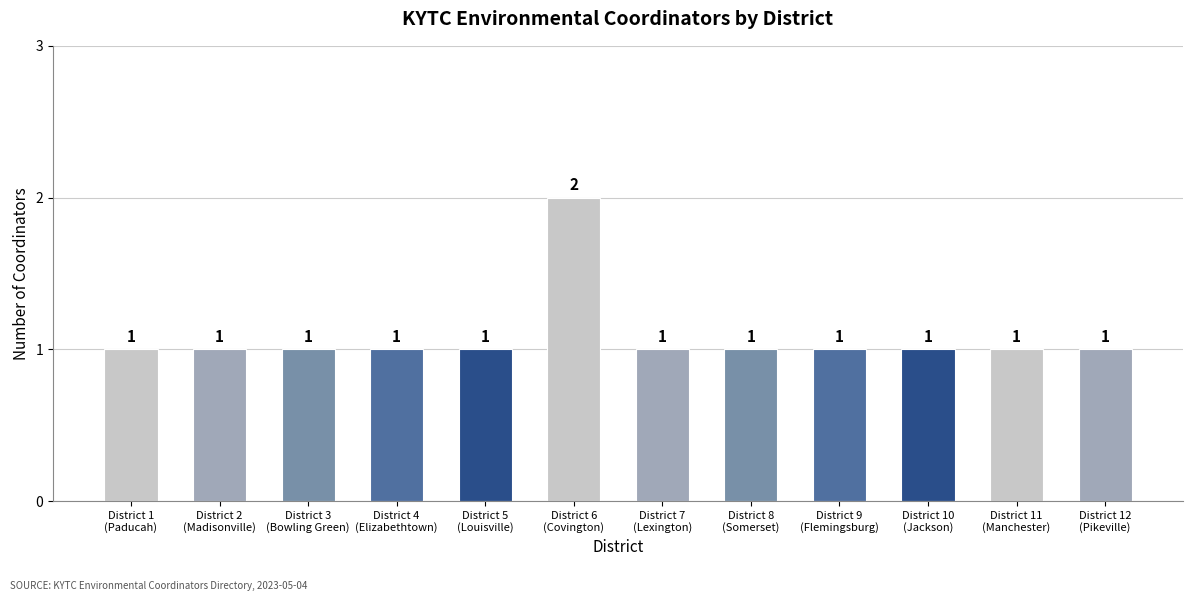

Count the number of categories in the chart.

12